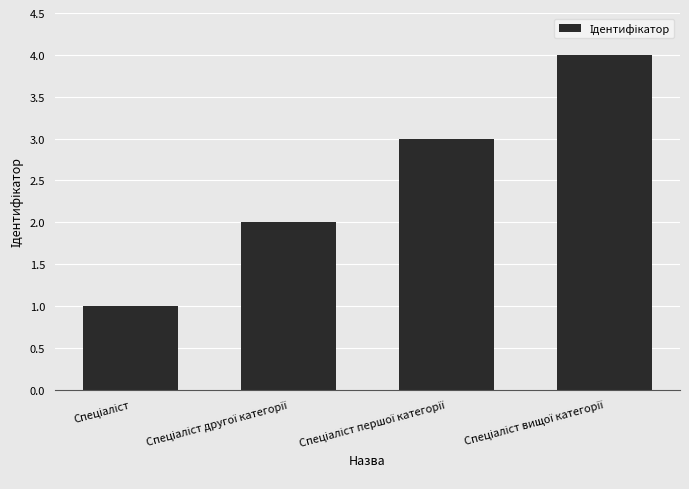

Does the chart contain stacked bars?

No